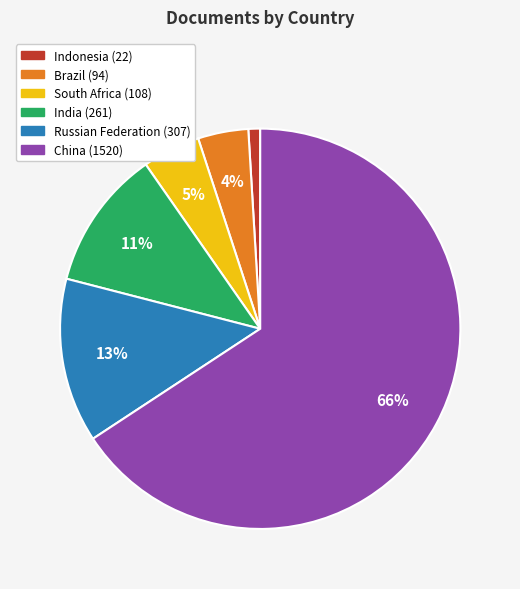

What is the majority slice?

China